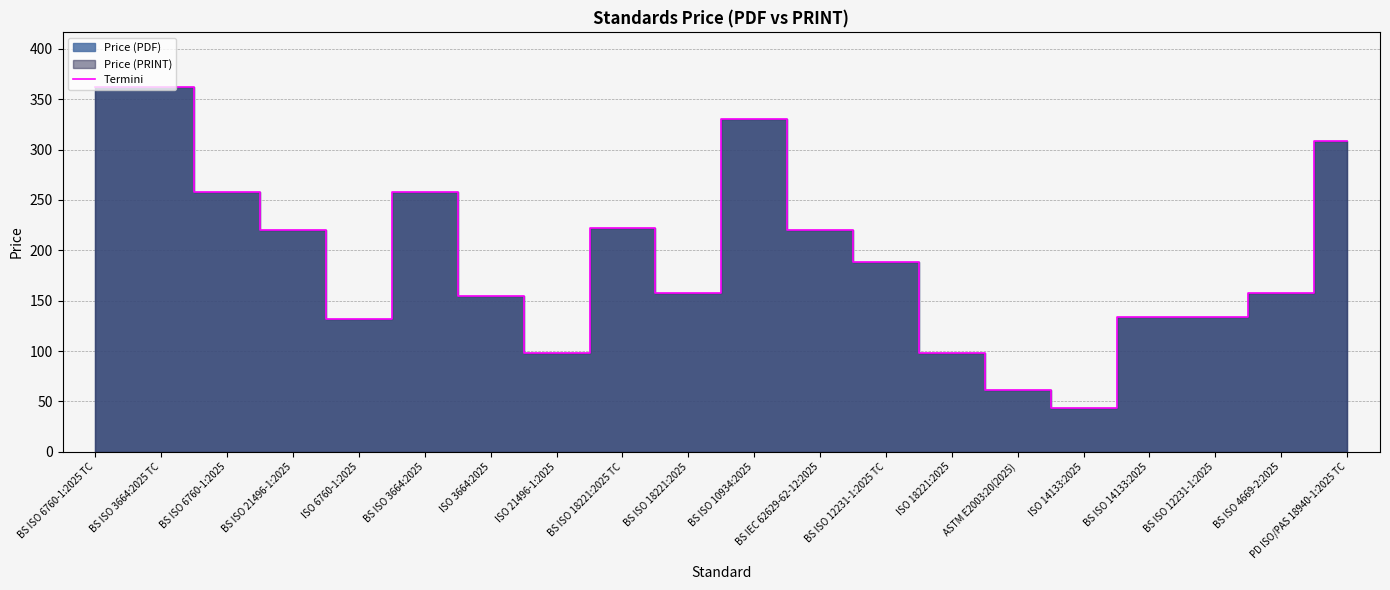

Reading left to right, list all the values displayed in this chart.

BS ISO 6760-1:2025 TC=362	BS ISO 3664:2025 TC=362	BS ISO 6760-1:2025=258	BS ISO 21496-1:2025=220	ISO 6760-1:2025=132	BS ISO 3664:2025=258	ISO 3664:2025=155	ISO 21496-1:2025=98	BS ISO 18221:2025 TC=222	BS ISO 18221:2025=158	BS ISO 10934:2025=330	BS IEC 62629-62-12:2025=220	BS ISO 12231-1:2025 TC=188	ISO 18221:2025=98	ASTM E2003:20(2025)=61	ISO 14133:2025=43	BS ISO 14133:2025=134	BS ISO 12231-1:2025=134	BS ISO 4669-2:2025=158	PD ISO/PAS 18940-1:2025 TC=308